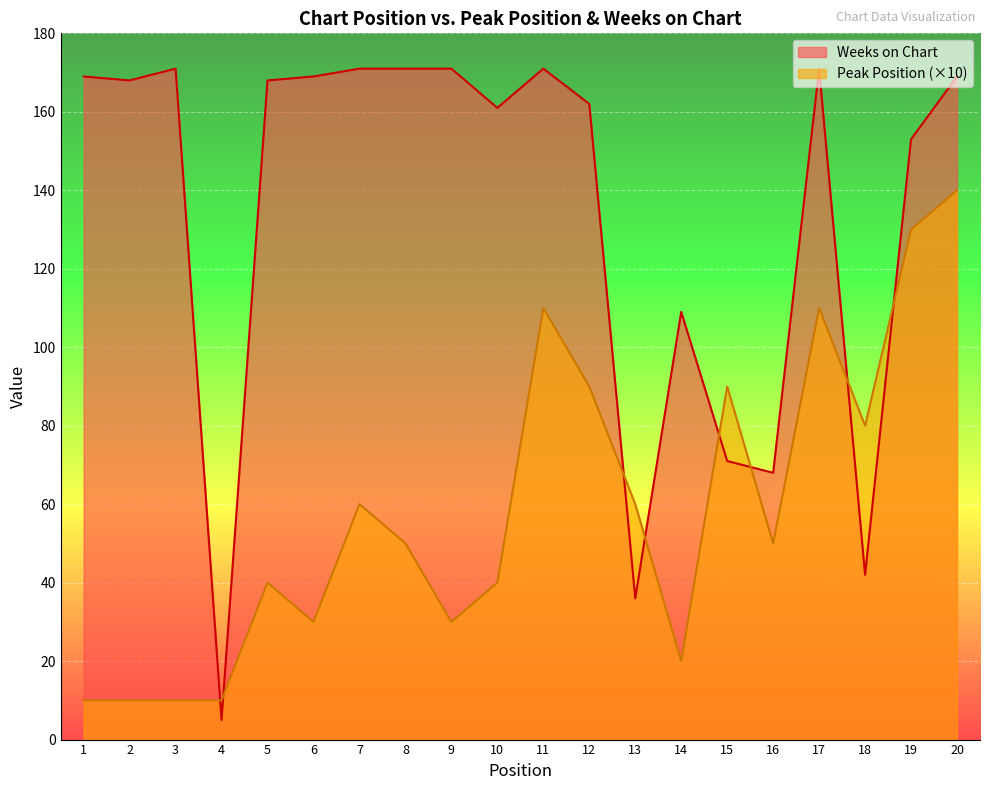

How many values in the Weeks on Chart series are below 168?

9